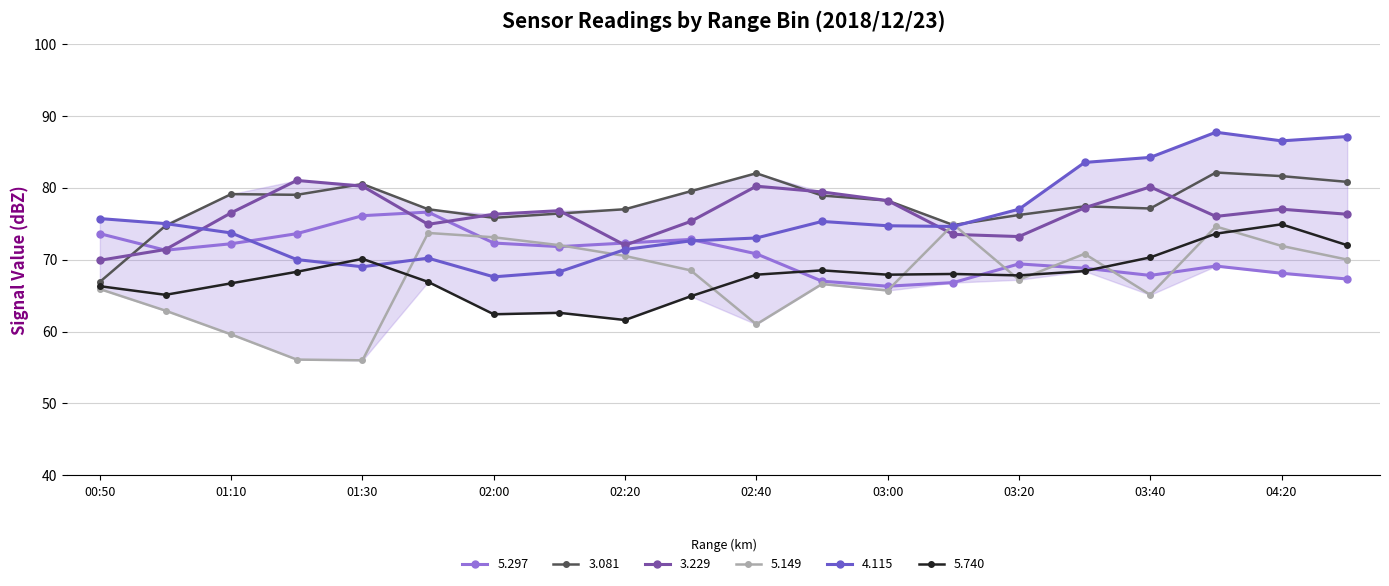

What is the value of the 4.115 point at the 7th from the left?

67.6